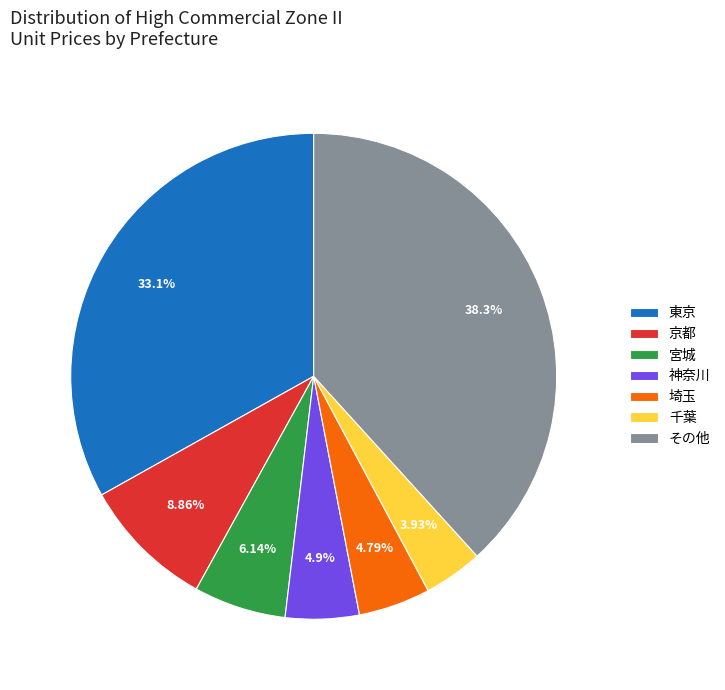

Combined, do 千葉 and 埼玉 account for over 50%?

No